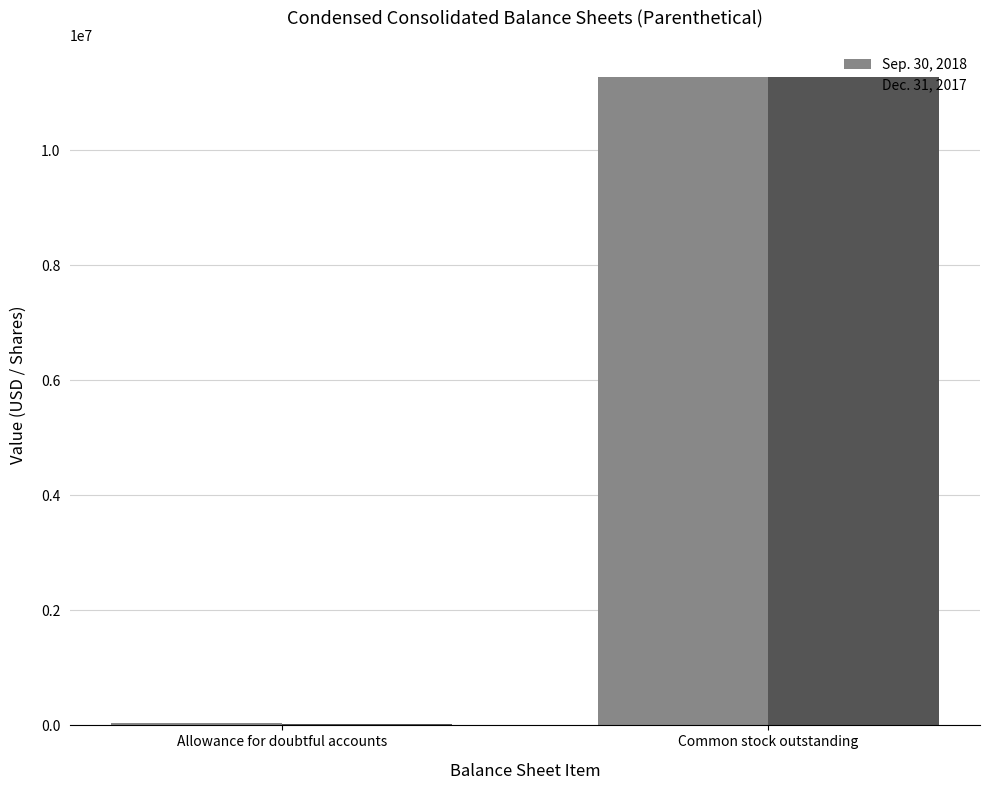

Is it true that Sep. 30, 2018 equals 45200 at Allowance for doubtful accounts?

True